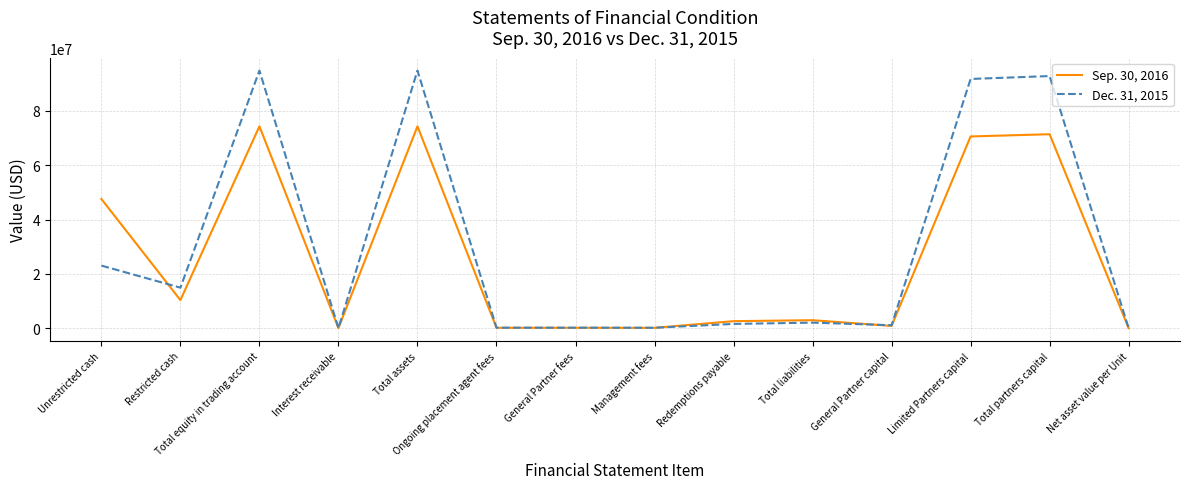

How many lines are shown in the chart?

2